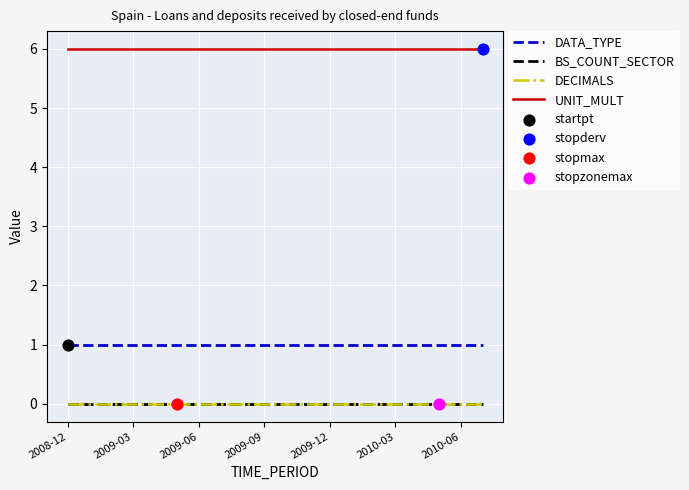

Is this an area chart (filled region under the line)?

No